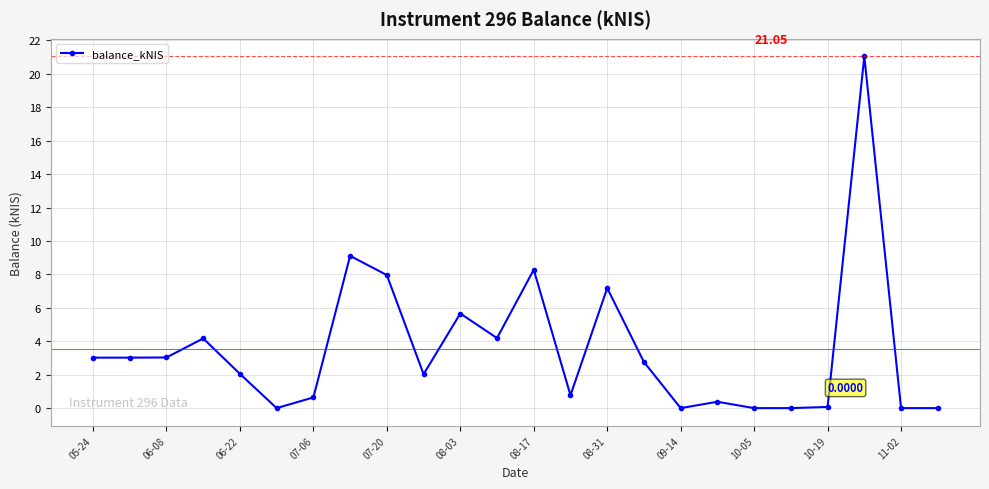

What is the difference between the second highest and second lowest values?

9.1